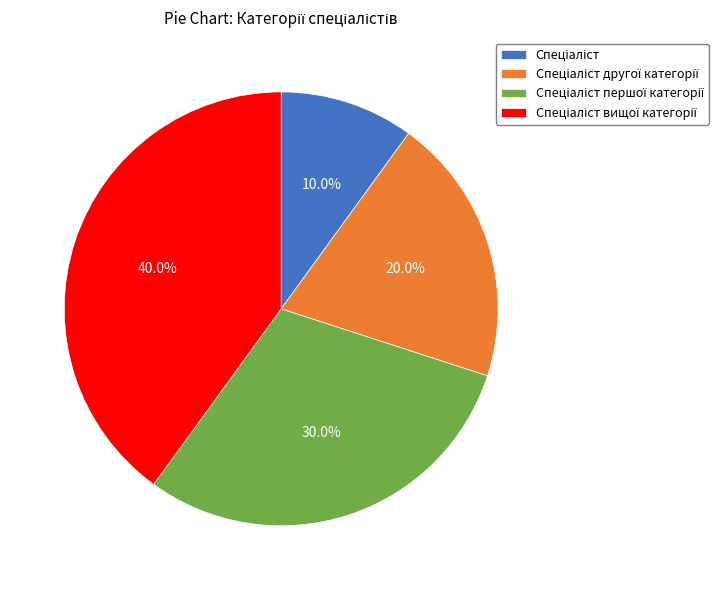

Count the number of slices in the pie.

4